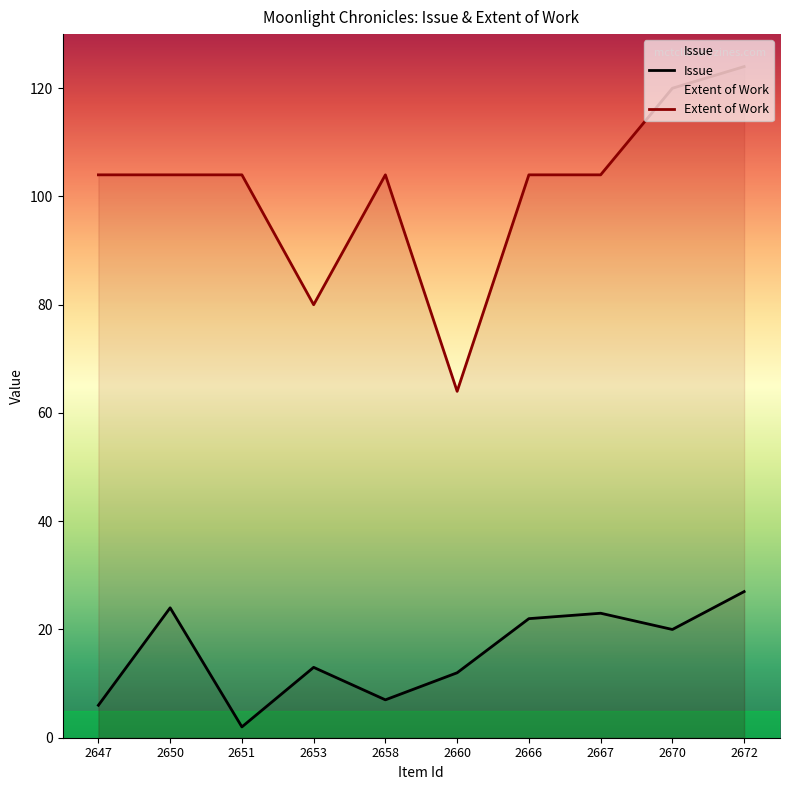

True or false: Extent of Work has more than 2 interior local peaks.

False